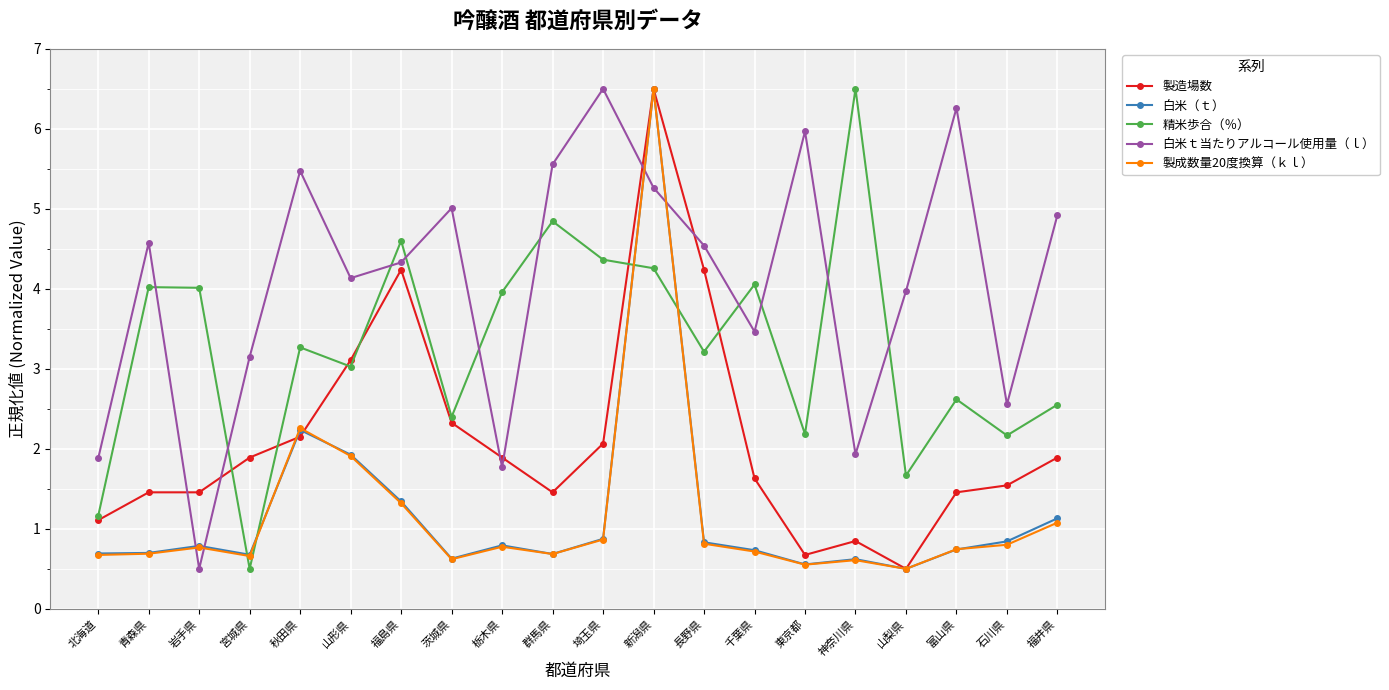

How many data points in 製造場数 are less than 1?

3